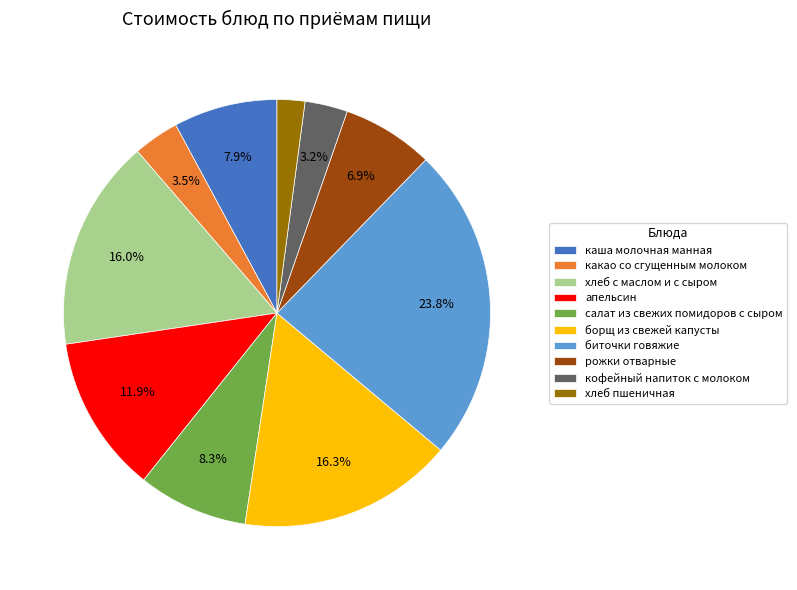

How many segments does this pie chart have?

10